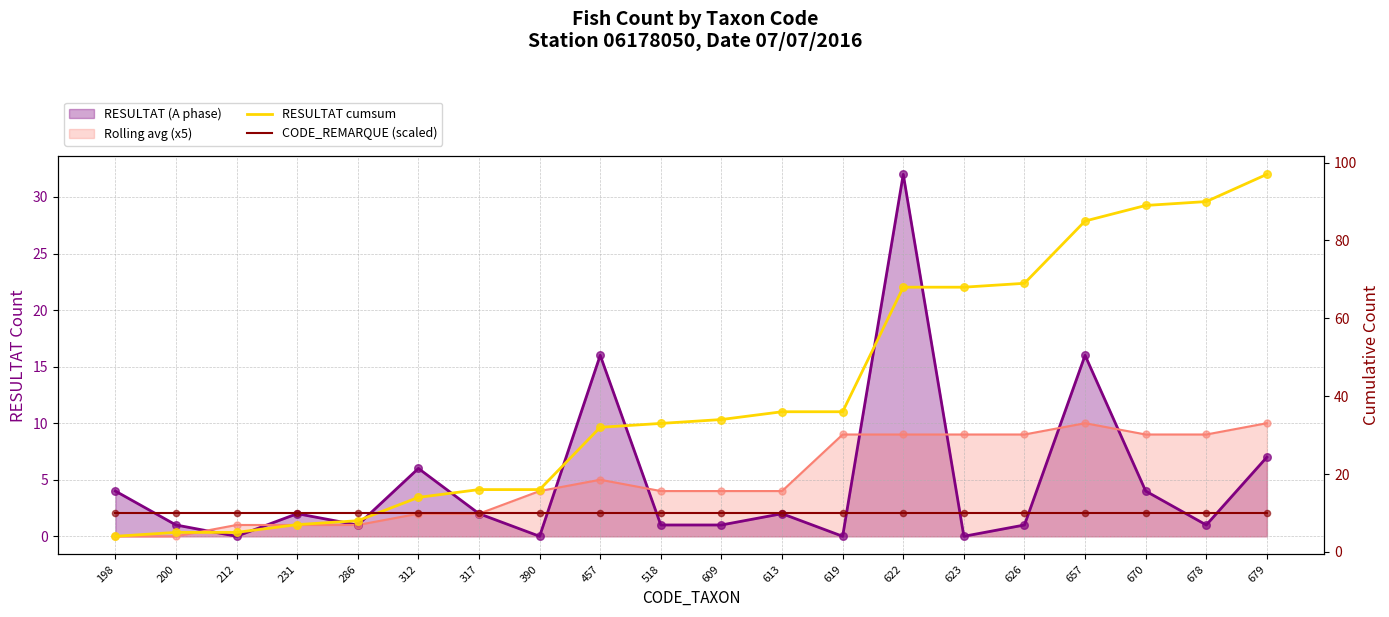

Is the value of CODE_REMARQUE (scaled) at 657 greater than the value of RESULTAT cumsum at 670?

No